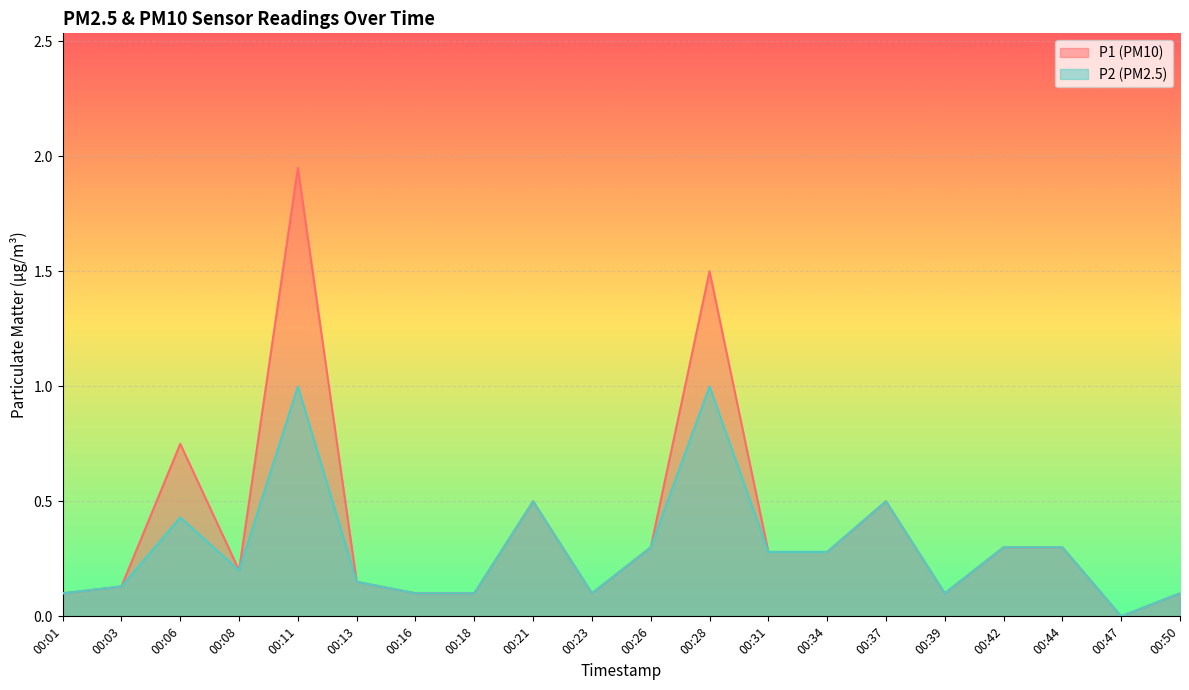

How many positive values does the P2 series have?

19